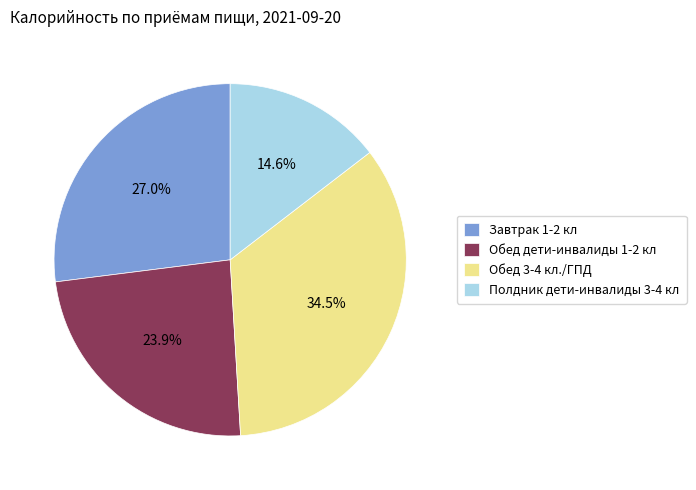

What is the largest slice in the pie chart?

Обед 3-4 кл./ГПД